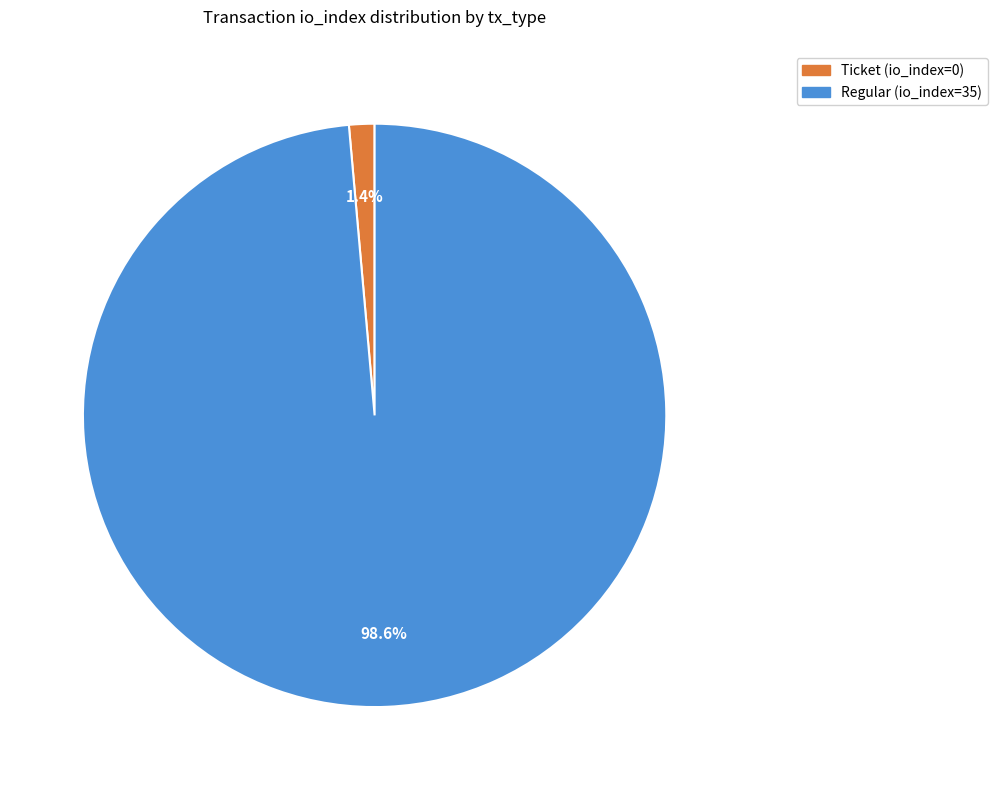

To the nearest percent, what is the difference between the Regular (io_index=35) and Ticket (io_index=0) slice percentages?

97%